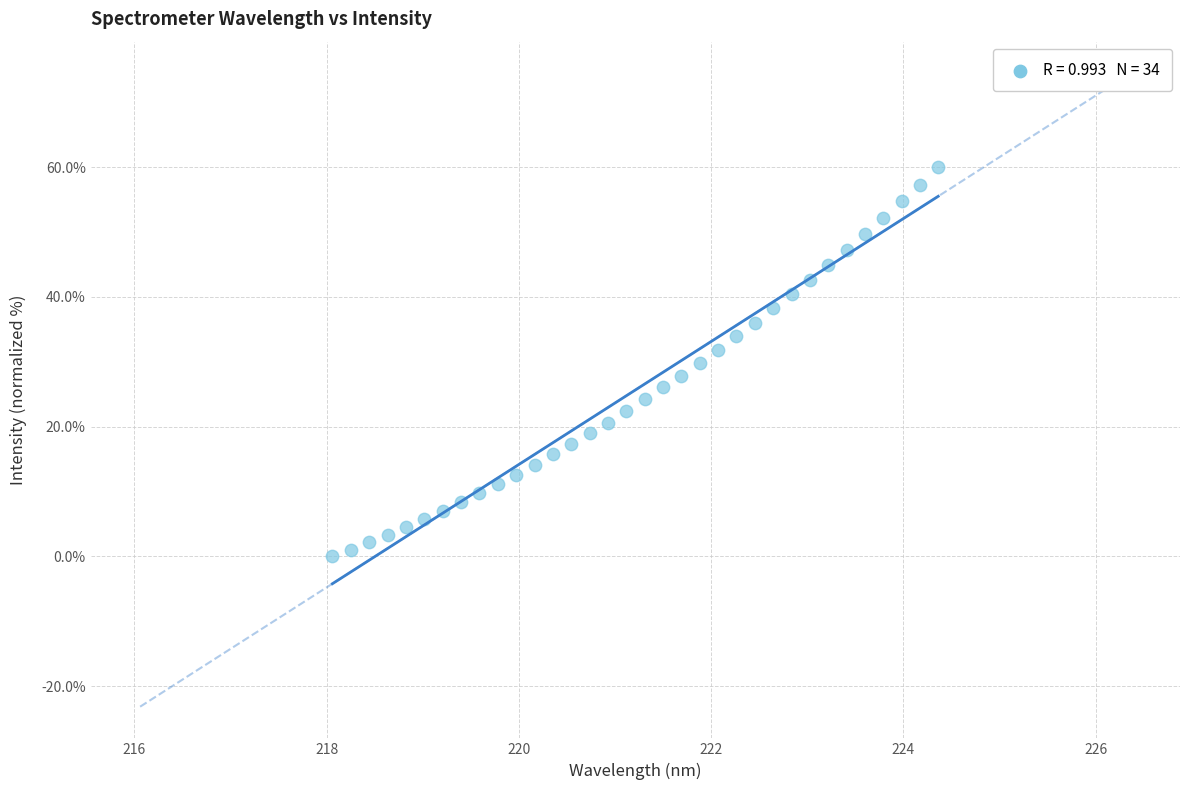

What is the range of X values (max minus min)?

6.3